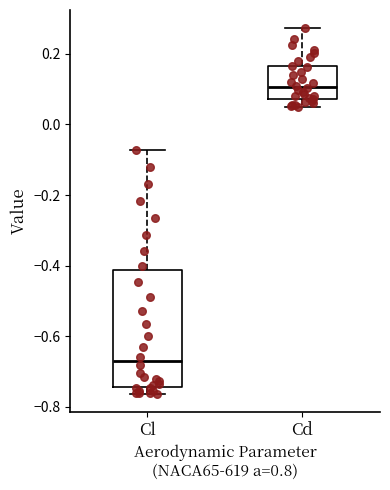

Which box is the tallest, from its lower edge to its upper edge?

Cl